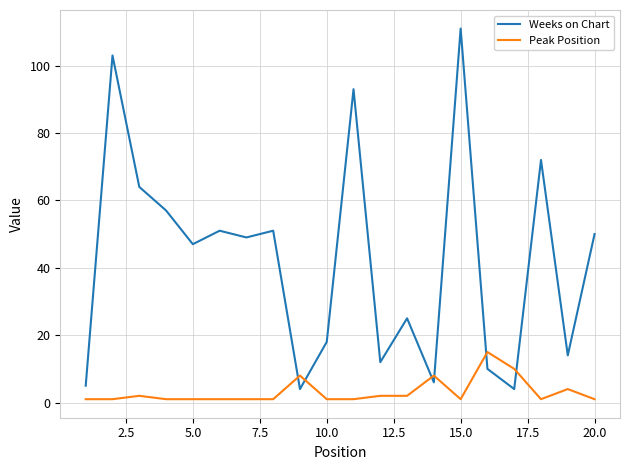

What is the maximum value shown in the chart?

111